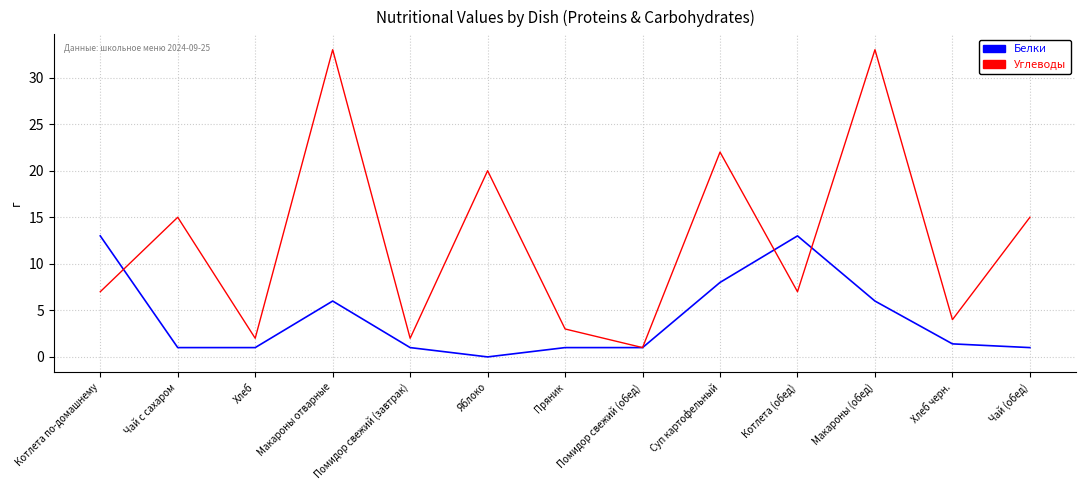

What position from the left is Чай (обед)?

13